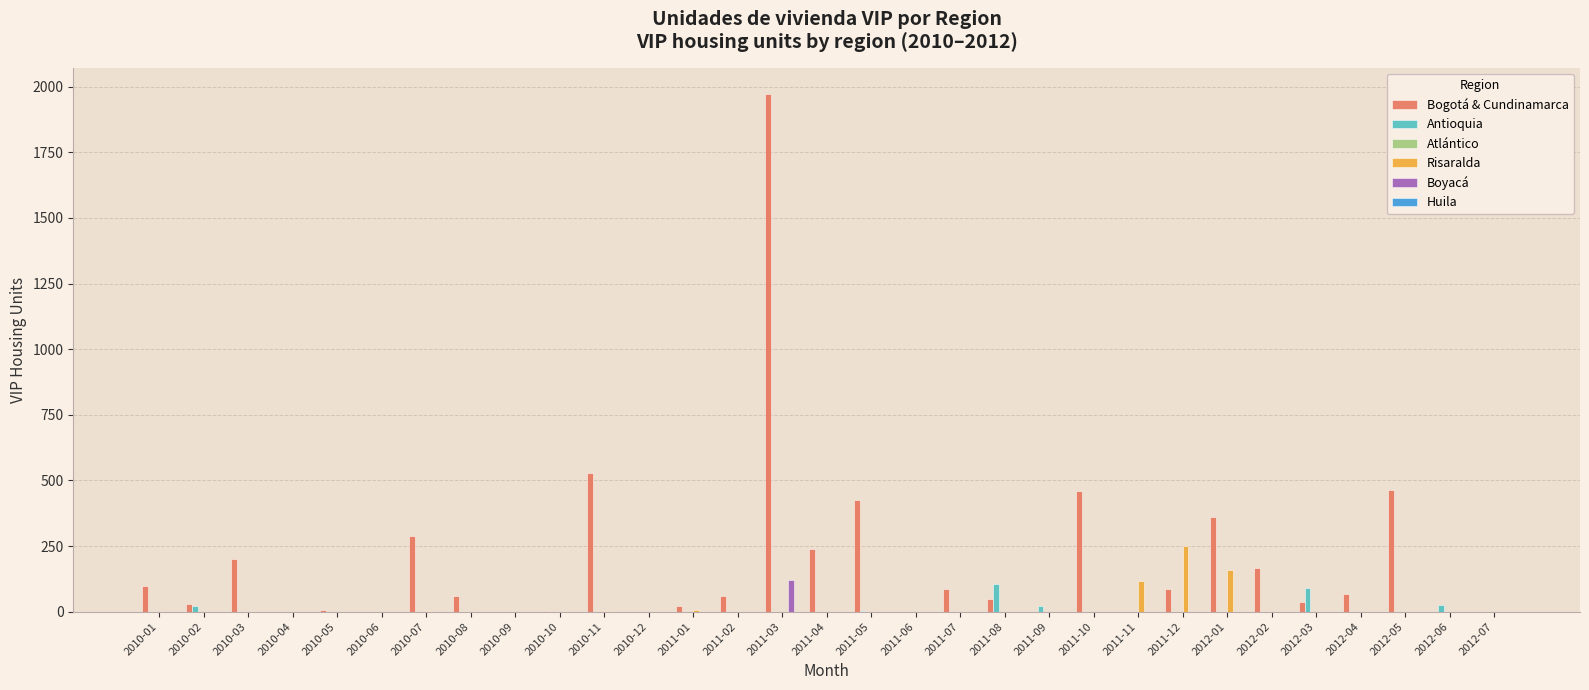

Is it true that Risaralda equals -118 at 2010-02?

False